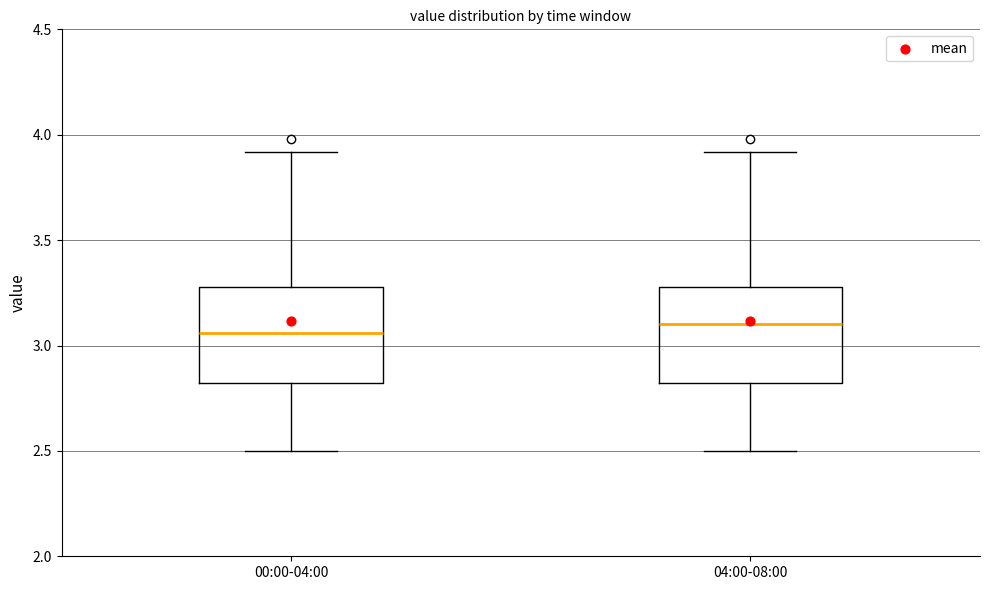

Reading left to right, transcribe this box plot: for each box, give where its median line is, the range the box spans, and where its two whiskers end, as read against the y-axis. The values are not printed on the chart, so give them approximately, as read against the axis.

00:00-04:00: median 3.05, box 2.80 to 3.30, whiskers 2.50 to 3.90
04:00-08:00: median 3.10, box 2.80 to 3.30, whiskers 2.50 to 3.90